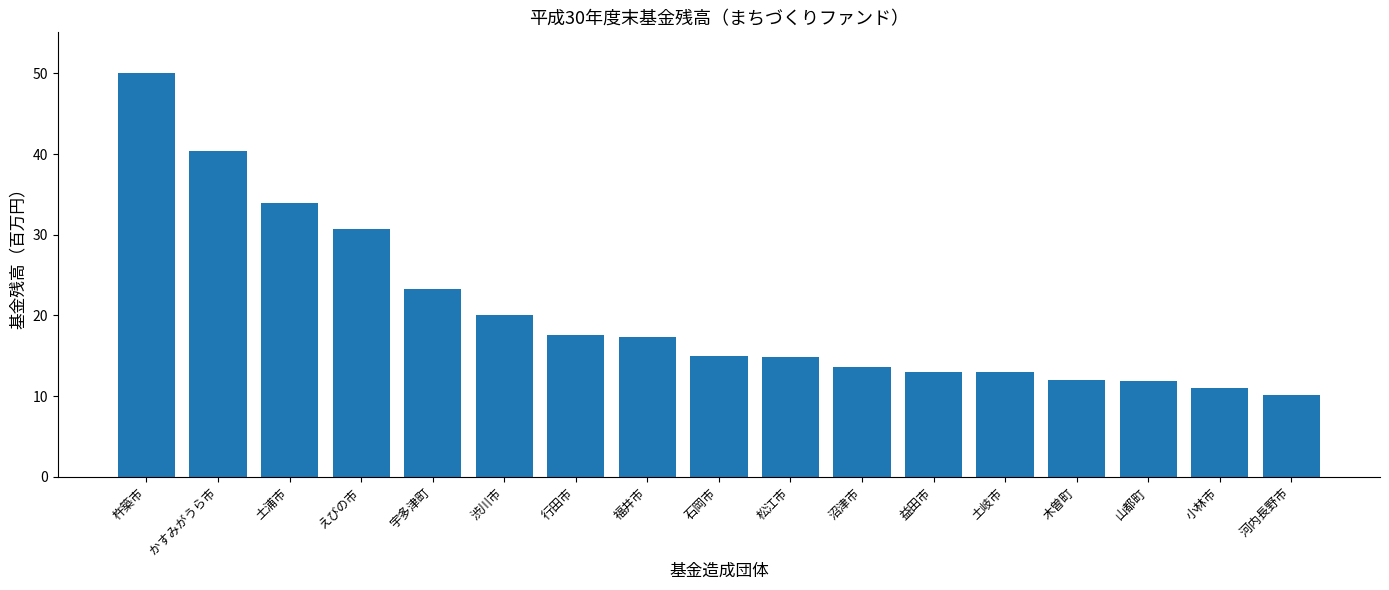

What is the value of the 15th bar from the left?

11.8